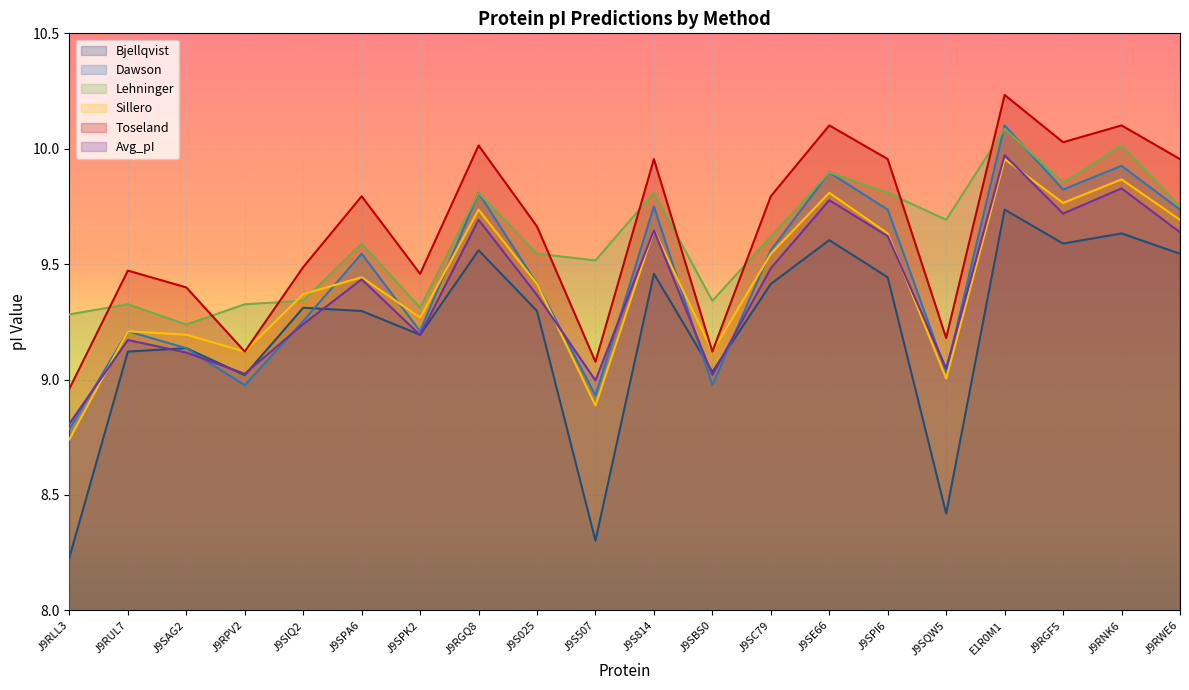

How many series are shown in this chart?

6